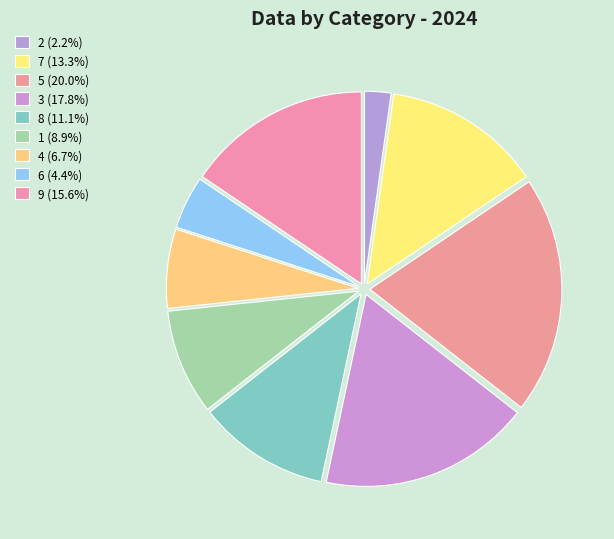

Rank the categories by value from lowest to highest.

2, 6, 4, 1, 8, 7, 9, 3, 5